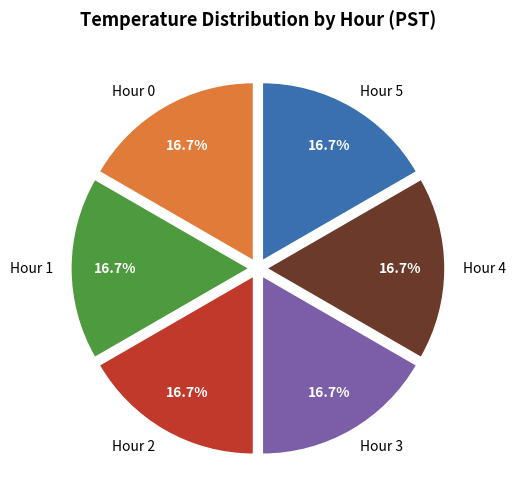

What is the ratio of the value at Hour 0 to the value at Hour 3?

1.0